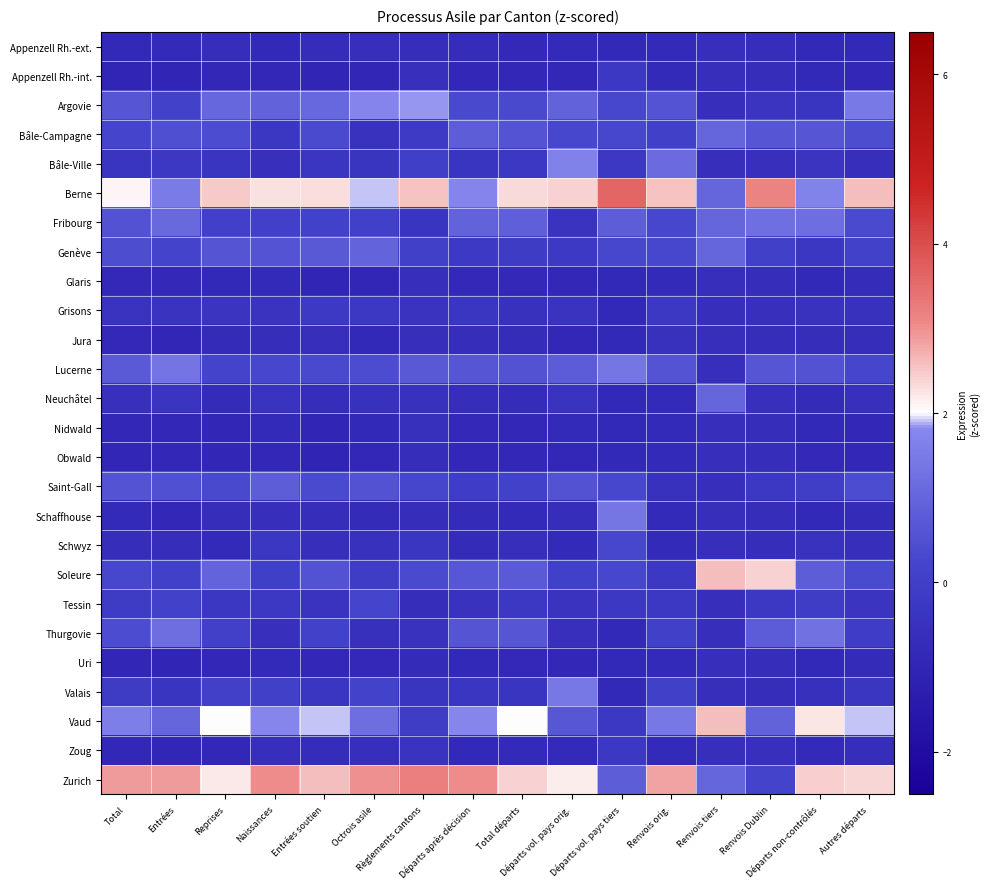

Which has a higher value, Départs vol. pays orig. or Départs non-contrôlés?

Départs vol. pays orig.